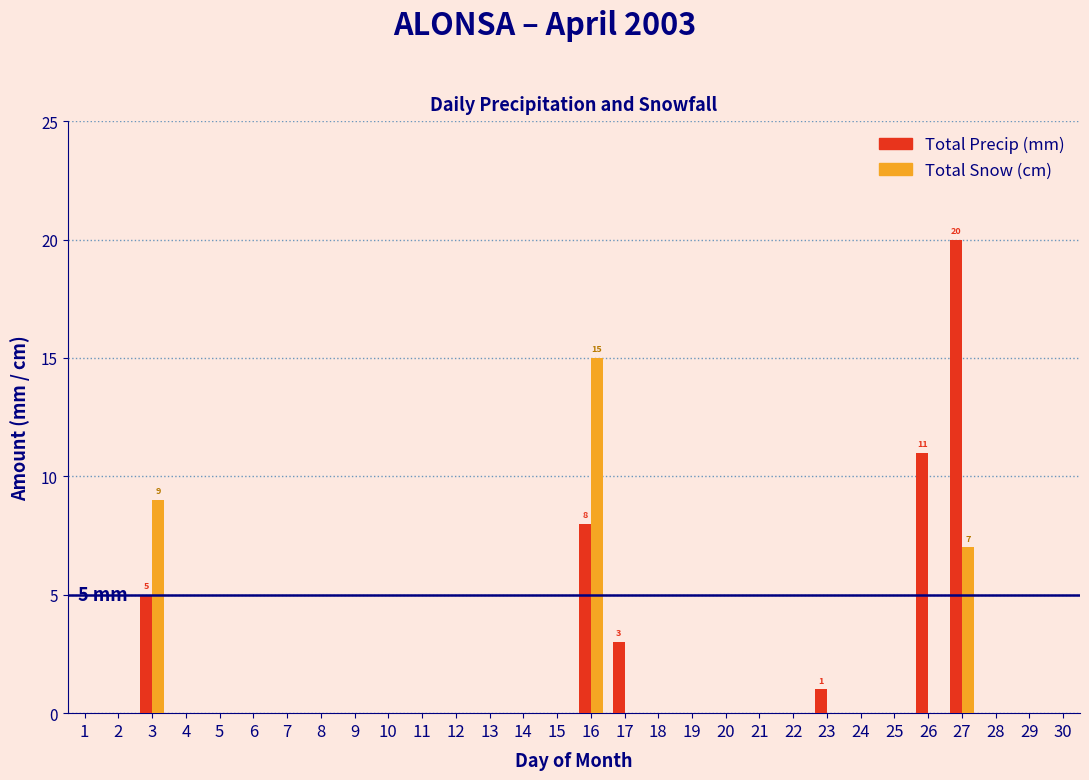

What is the sum of all Total Precip (mm) values?

48